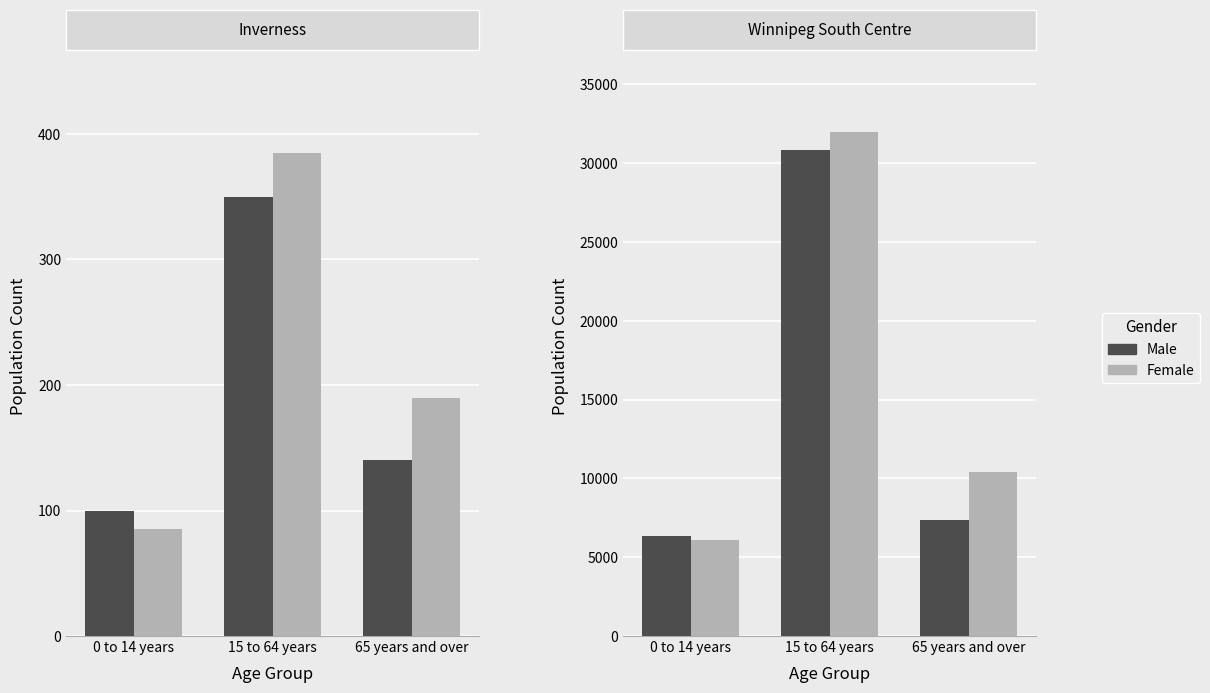

Are the bars horizontal?

No